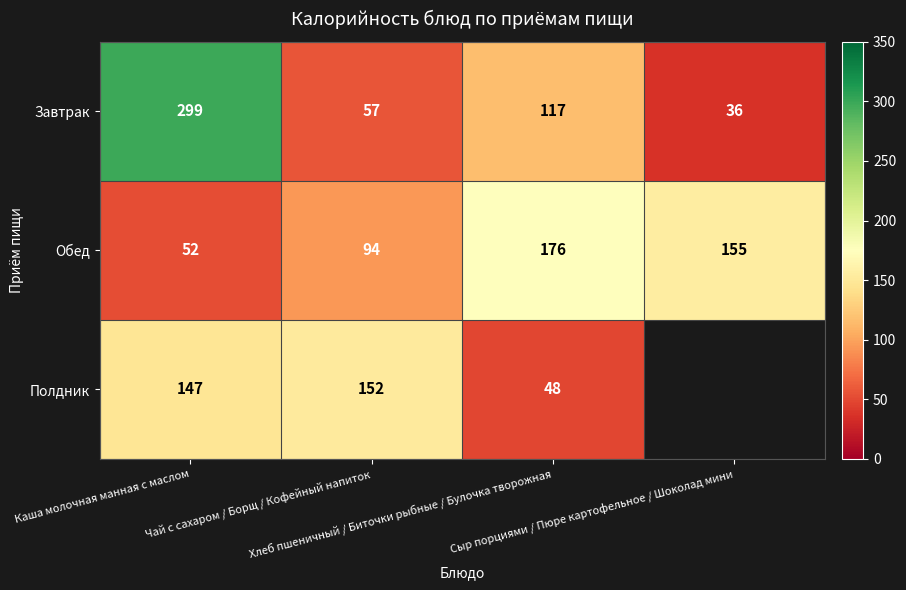

At which label is Обед closest to 114?

Чай с сахаром / Борщ / Кофейный напиток